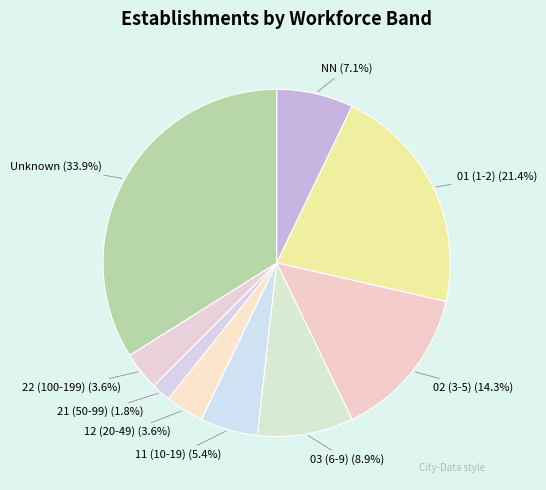

How many segments does this pie chart have?

9